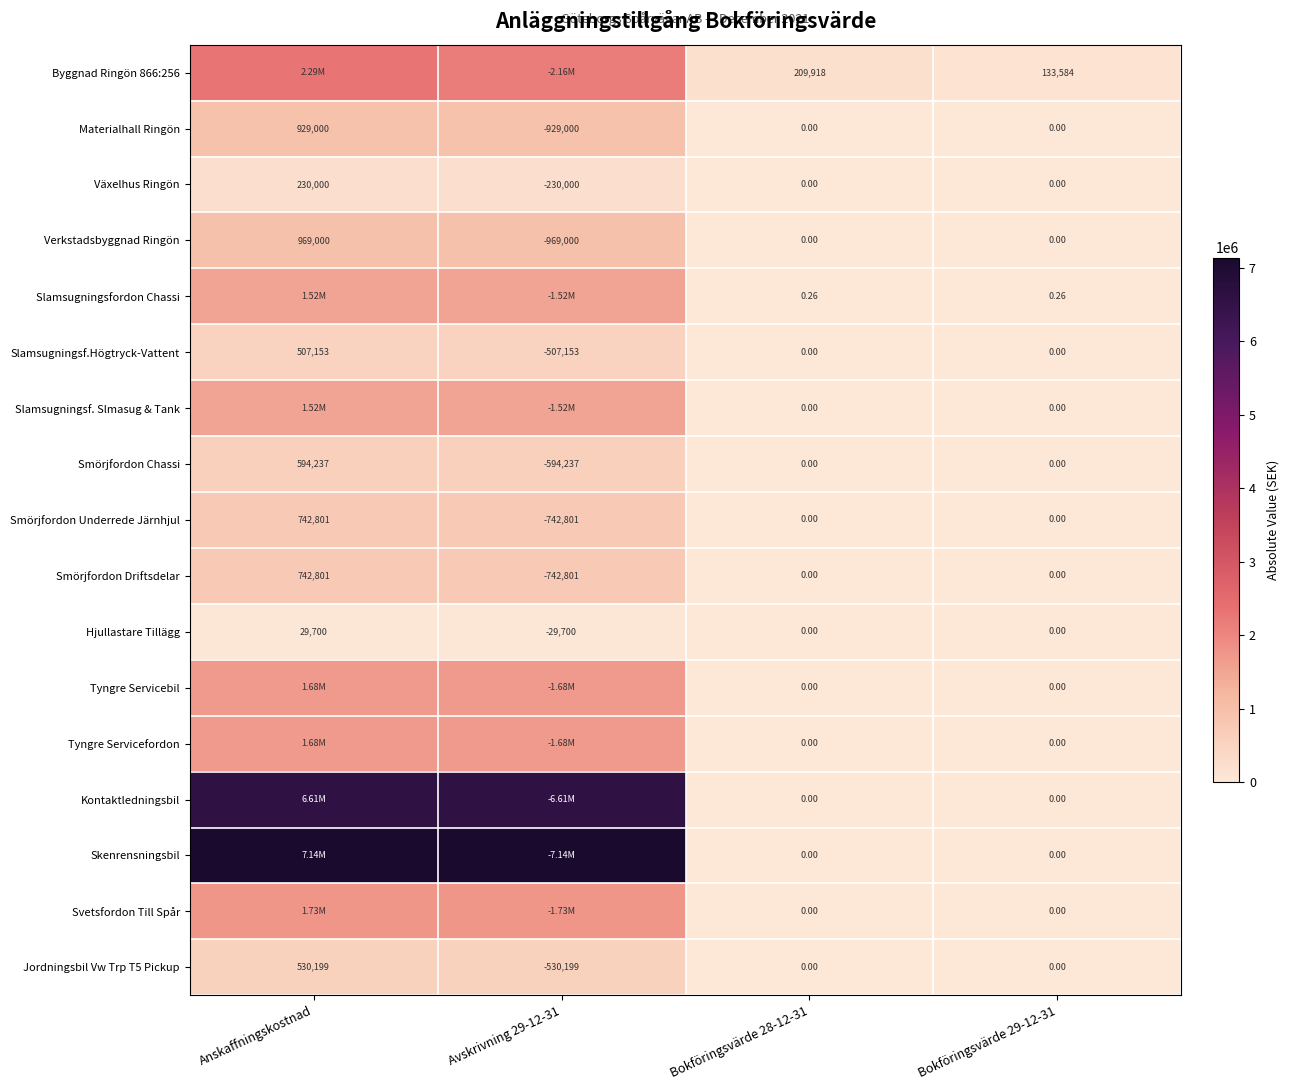

At which label is Byggnad Ringön 866:256 closest to 1211791?

Avskrivning 29-12-31